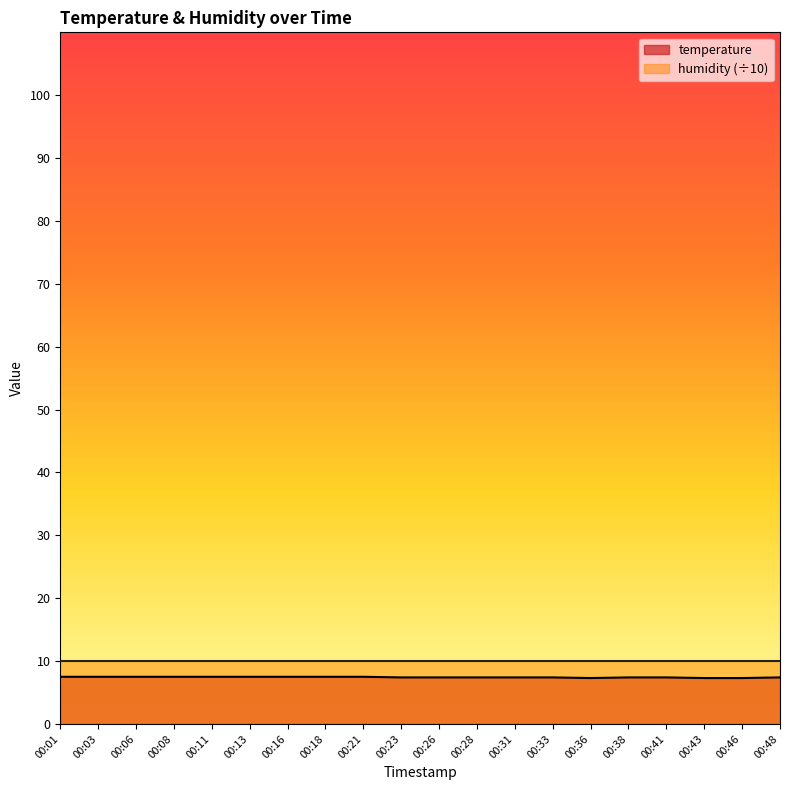

Does the chart display data point markers on the line(s)?

No